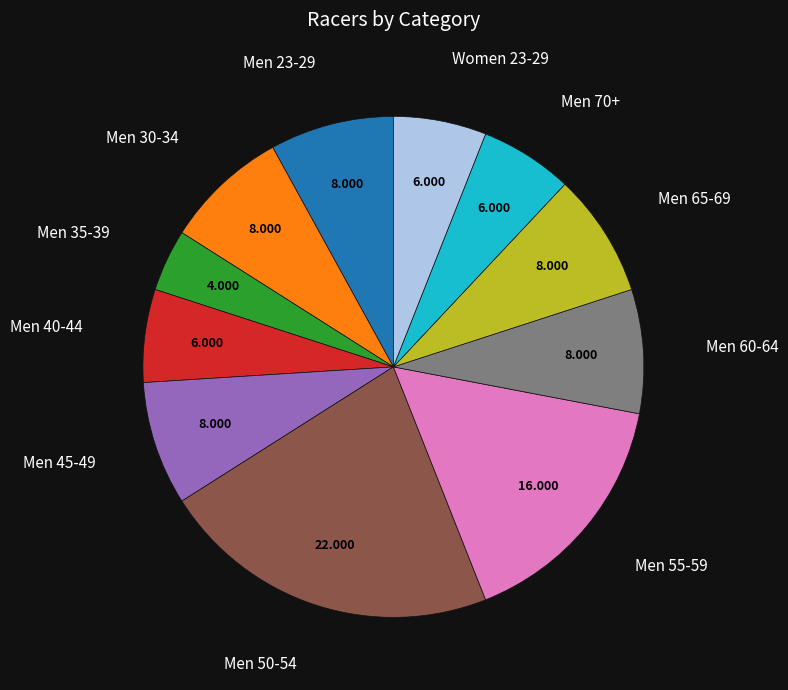

Is Men 40-44 the majority of the pie?

No